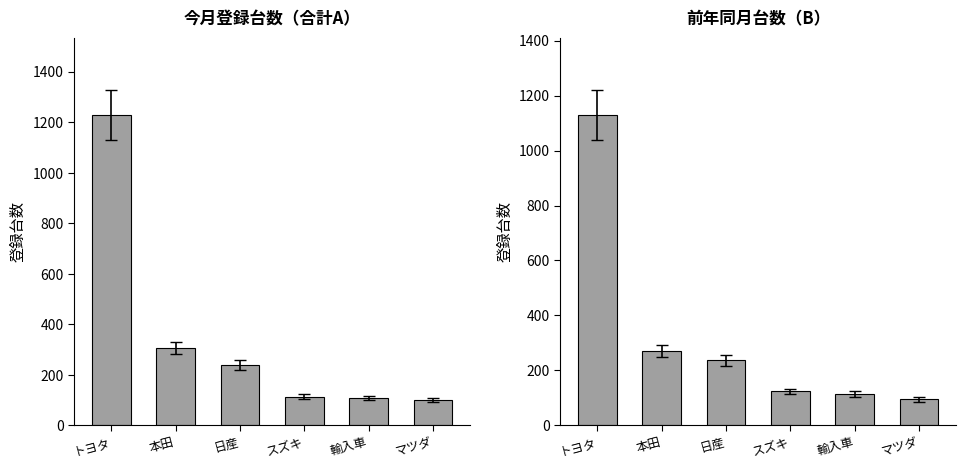

What is the difference between the maximum and minimum values in the 合計（A） series?

1127